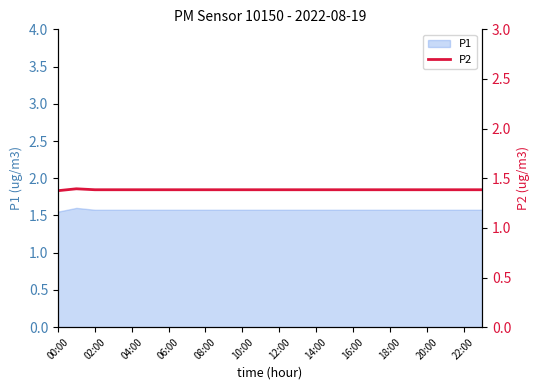

The P1 series shows 2.7 at 10:00. True or false?

False